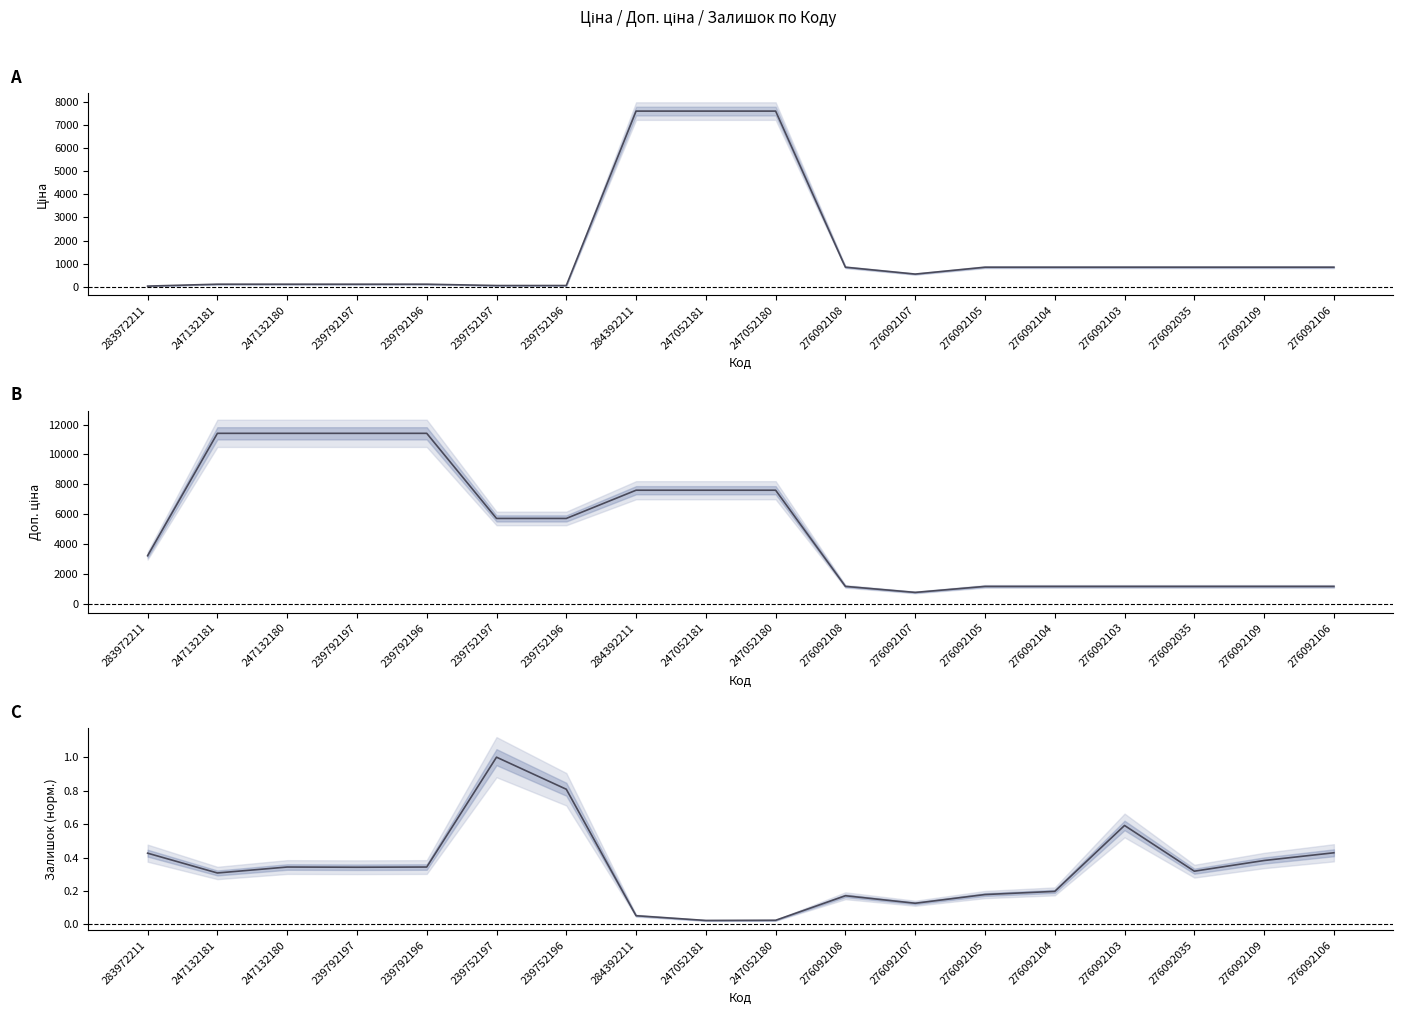

What is the sum of all Залишок (норм.) values?

6.1